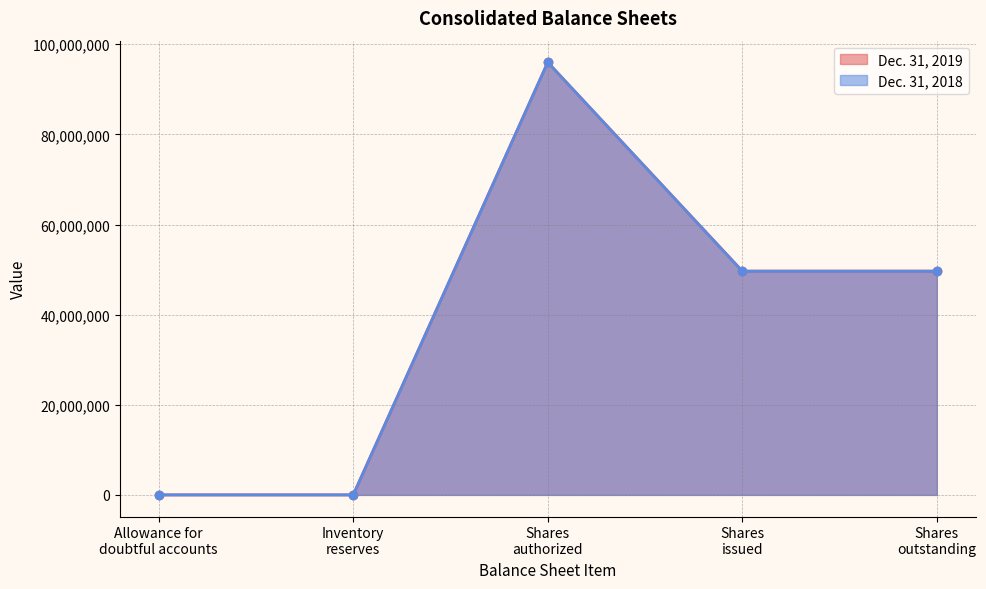

What are all the series names shown in the legend?

Dec. 31, 2019, Dec. 31, 2018